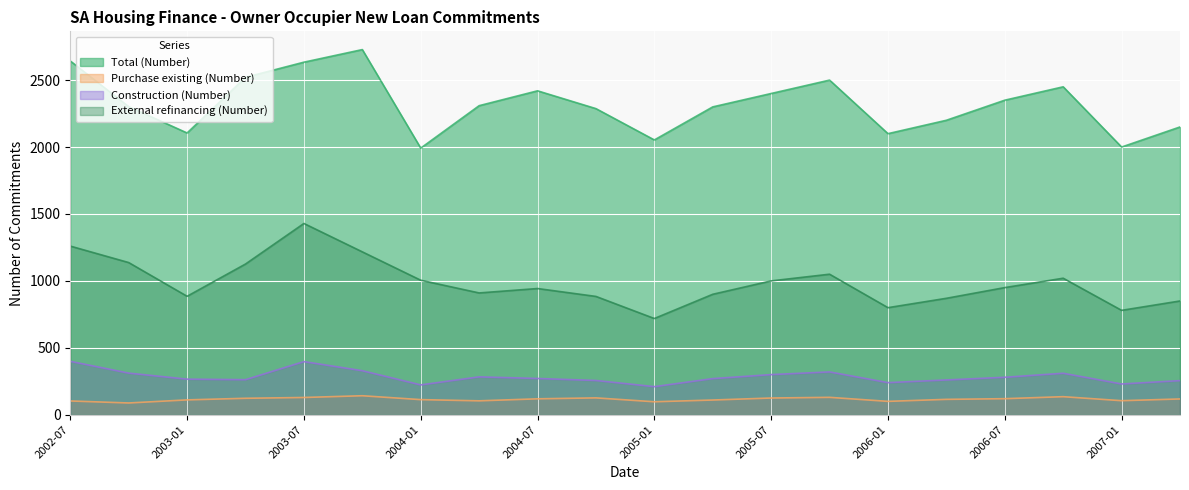

What is the difference between the second highest and second lowest values in the Total (Number) series?

643